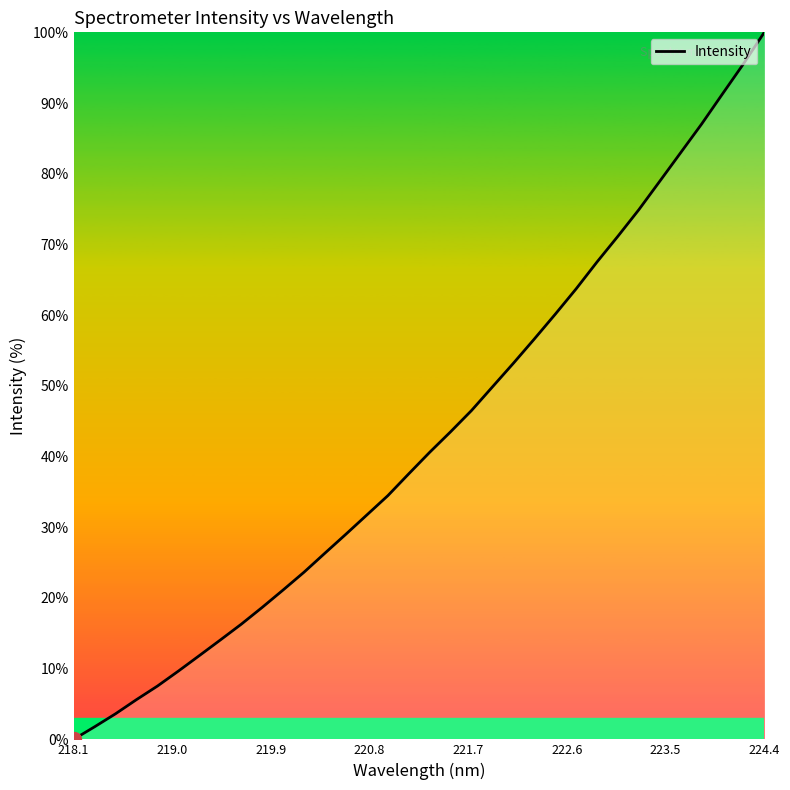

What is the difference between the maximum and minimum values?

100.0